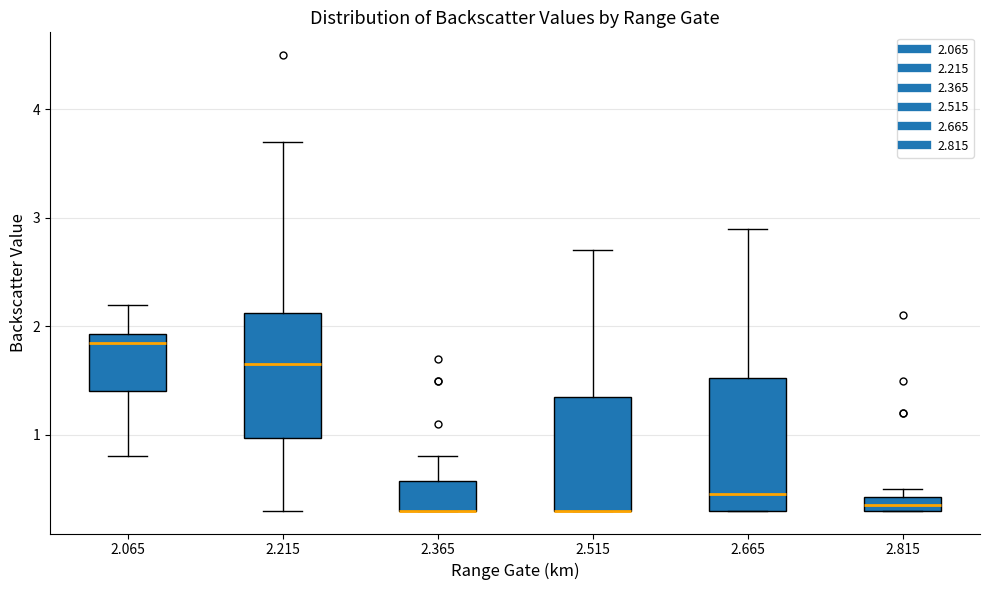

Where does the upper whisker of the box at x = 2.065 end on the y-axis? The values are not printed on the chart, so give them approximately, as read against the axis.

2.2